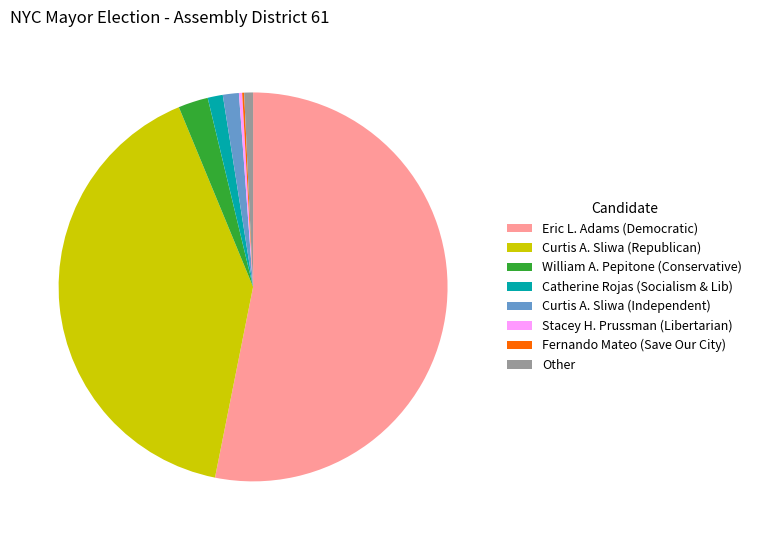

True or false: Eric L. Adams (Democratic) accounts for 53% of the total.

True